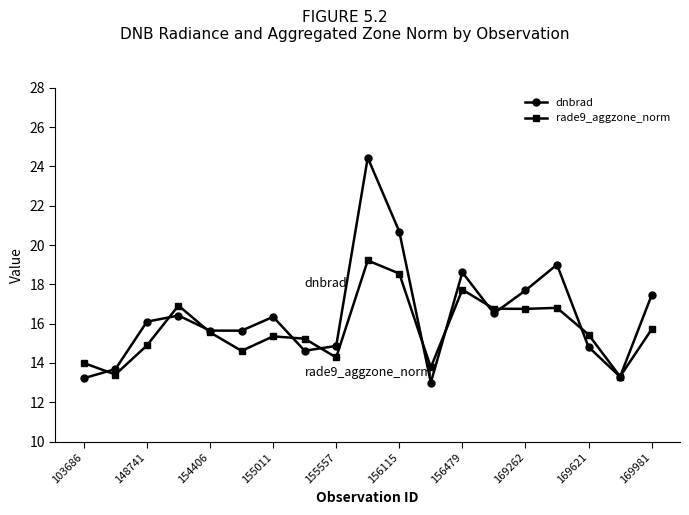

Which series has the largest range (max minus min)?

dnbrad